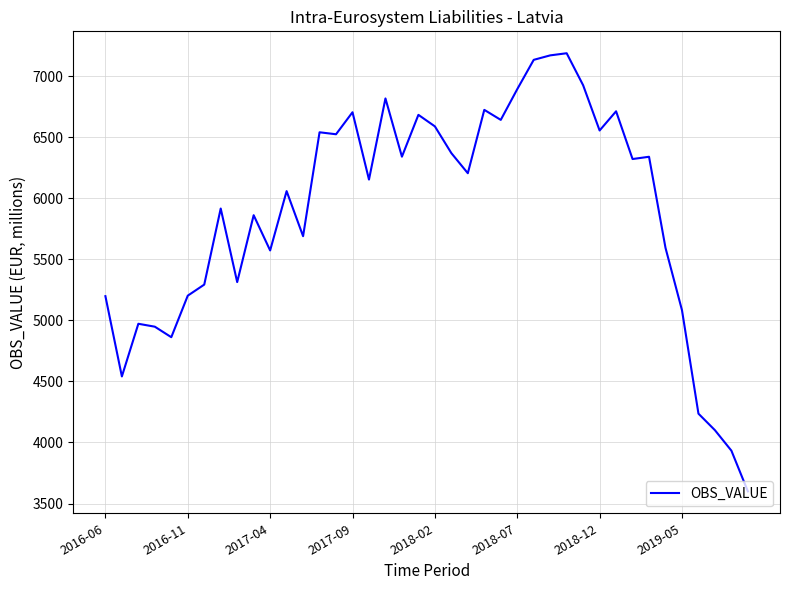

What is the minimum value shown in the chart?

3599.5